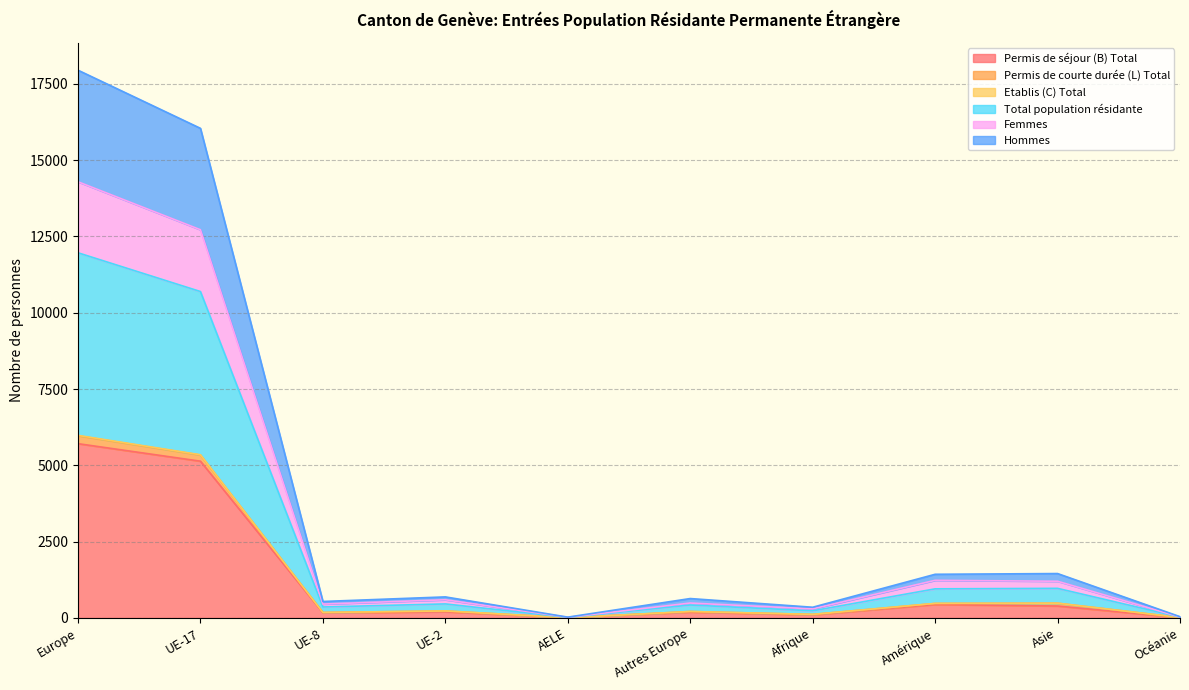

What is the label of the 2nd point from the right?

Asie